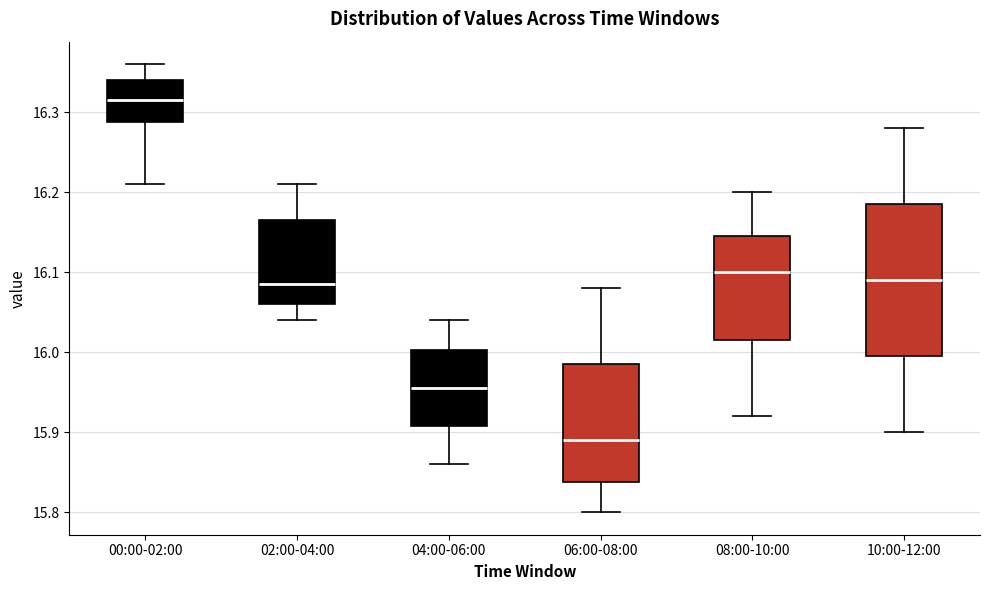

Reading left to right, transcribe this box plot: for each box, give where its median line is, the range the box spans, and where its two whiskers end, as read against the y-axis. The values are not printed on the chart, so give them approximately, as read against the axis.

00:00-02:00: median 16.32, box 16.29 to 16.34, whiskers 16.21 to 16.36
02:00-04:00: median 16.09, box 16.06 to 16.17, whiskers 16.04 to 16.21
04:00-06:00: median 15.96, box 15.91 to 16.00, whiskers 15.86 to 16.04
06:00-08:00: median 15.89, box 15.84 to 15.99, whiskers 15.80 to 16.08
08:00-10:00: median 16.10, box 16.02 to 16.15, whiskers 15.92 to 16.20
10:00-12:00: median 16.09, box 16.00 to 16.19, whiskers 15.90 to 16.28